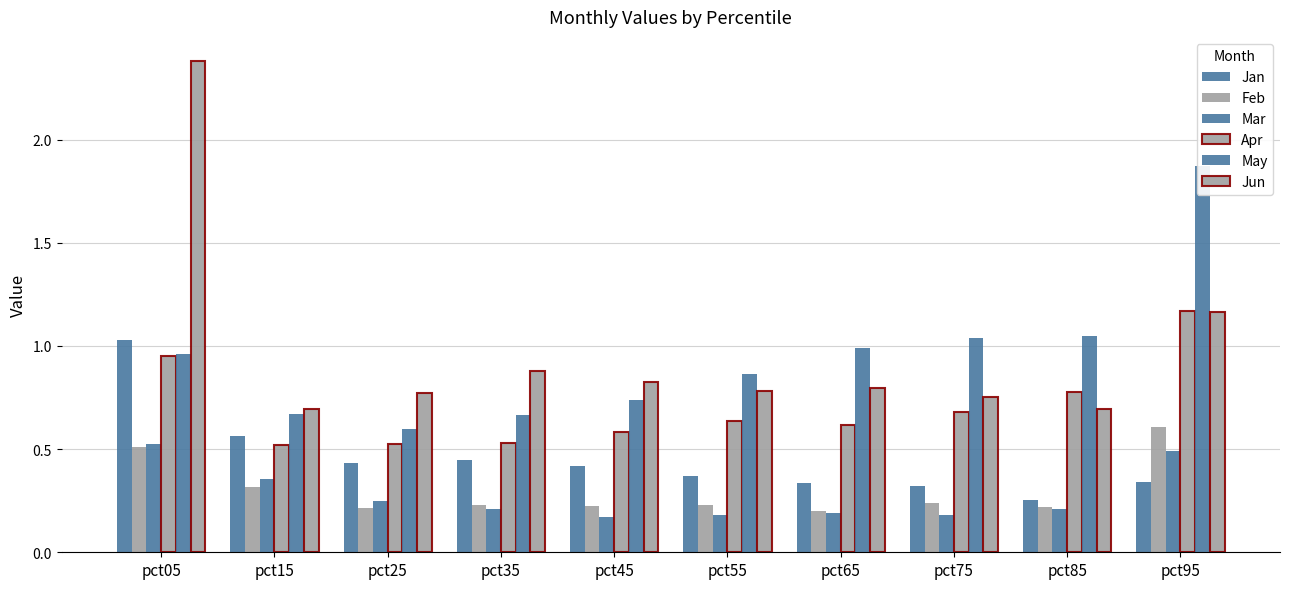

What is the value of the Feb bar at the 7th from the left?

0.2